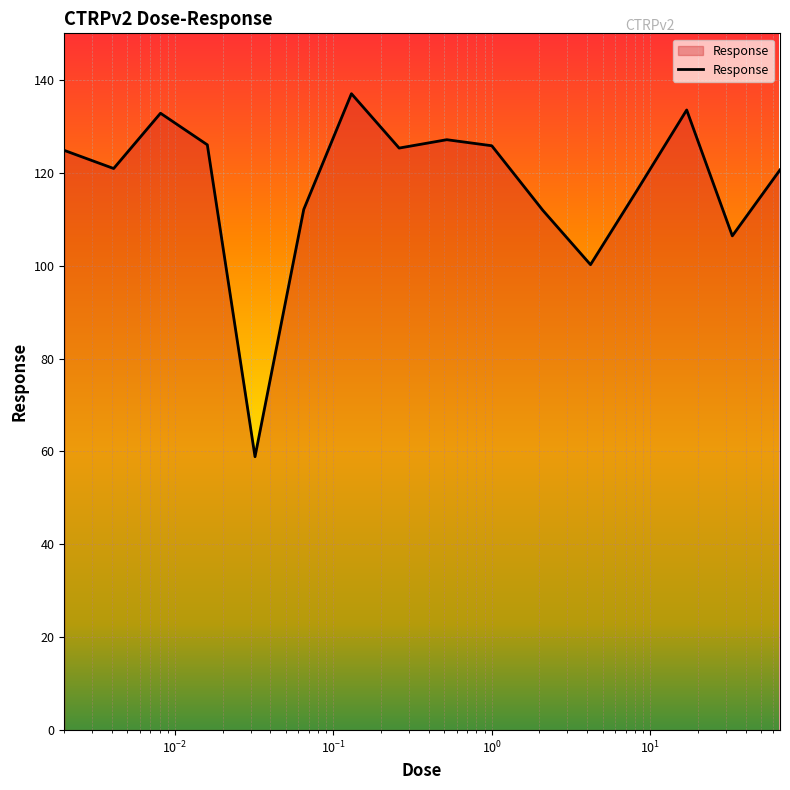

What is the maximum value shown in the chart?

137.0